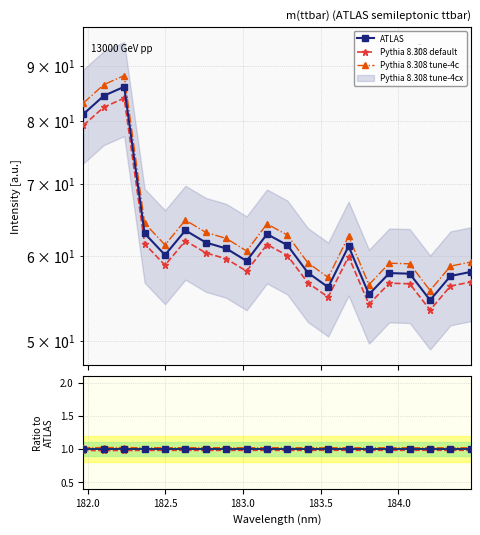

Is the value of Pythia 8.308 default at 183.5 greater than the value of Pythia 8.308 tune-4c at 184.5?

No